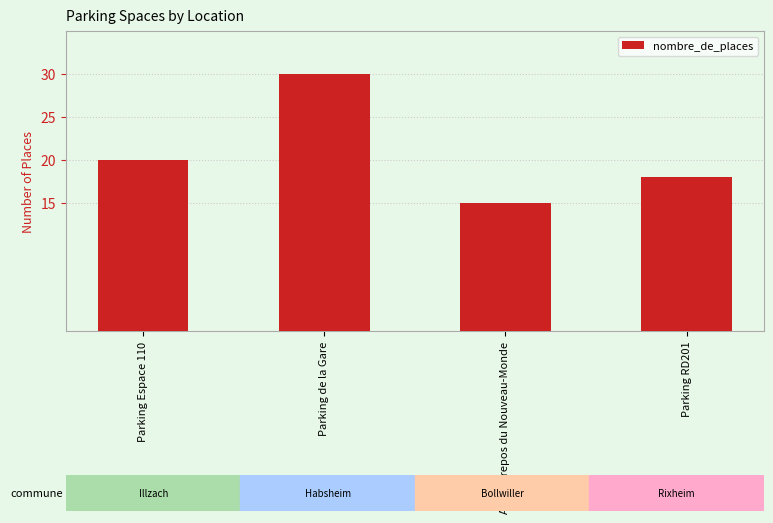

What is the average value?

21